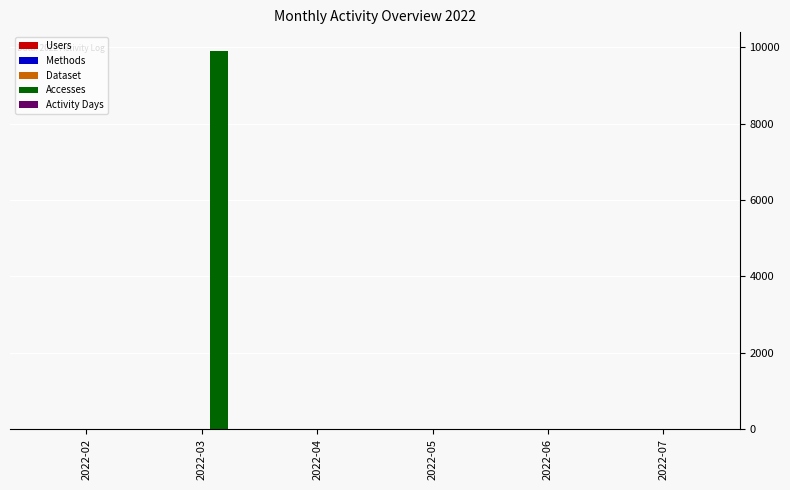

Which series changed the most between 2022-03 and 2022-07?

Accesses